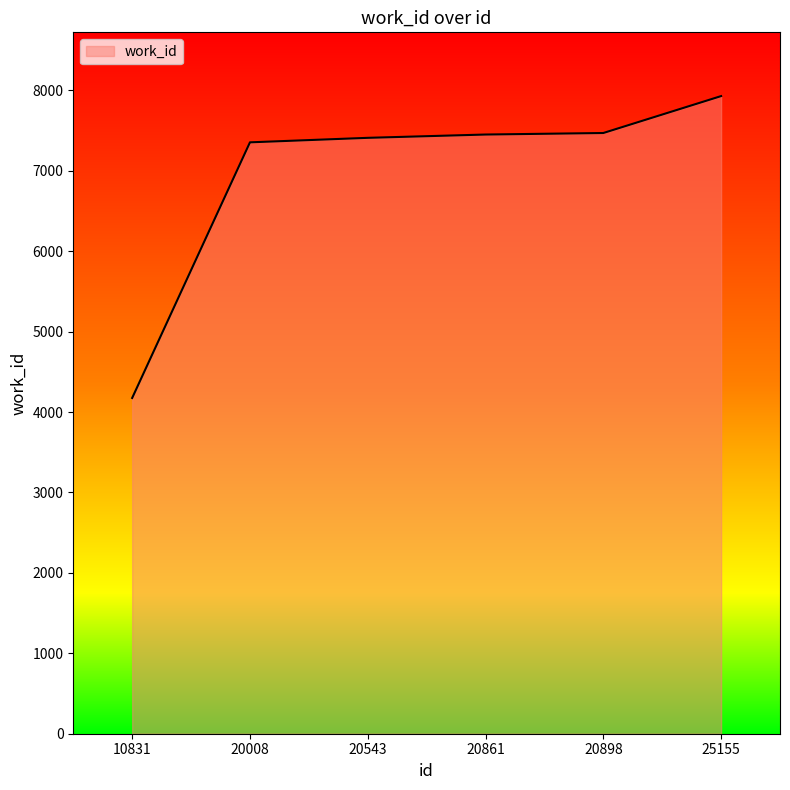

What is the difference between the values at 10831 and 25155?

3754